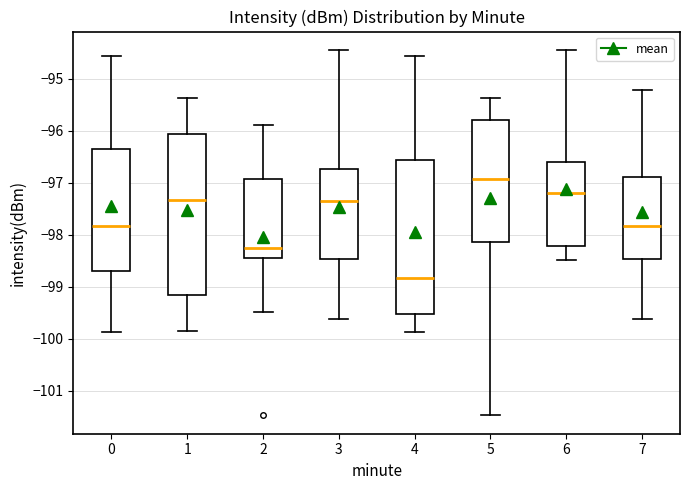

Where does the lower whisker of the box at x = 7 end on the y-axis? The values are not printed on the chart, so give them approximately, as read against the axis.

-99.6